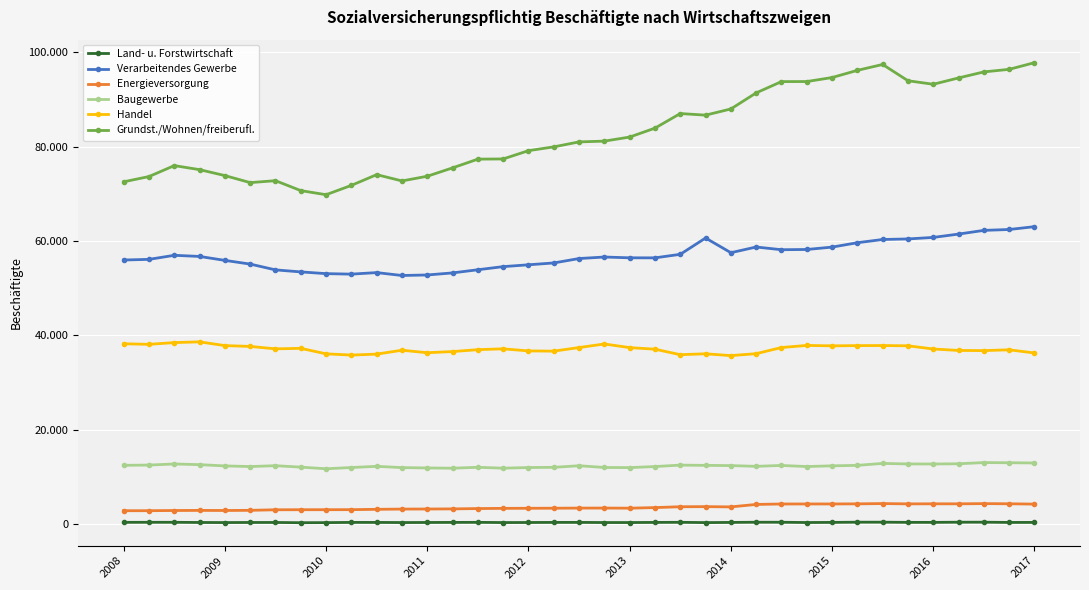

Which series has the largest range (max minus min)?

Grundst./Wohnen/freiberufl.